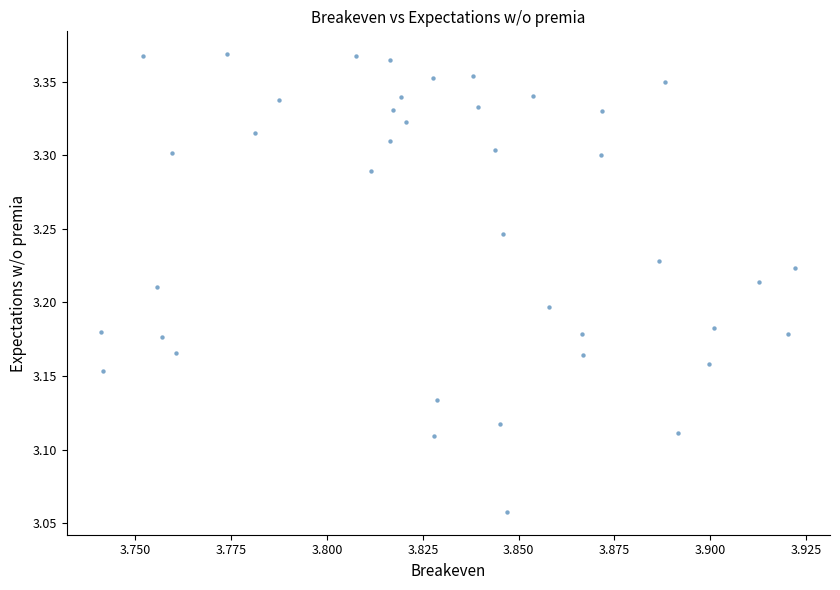

What is the range of Y values (max minus min)?

0.3